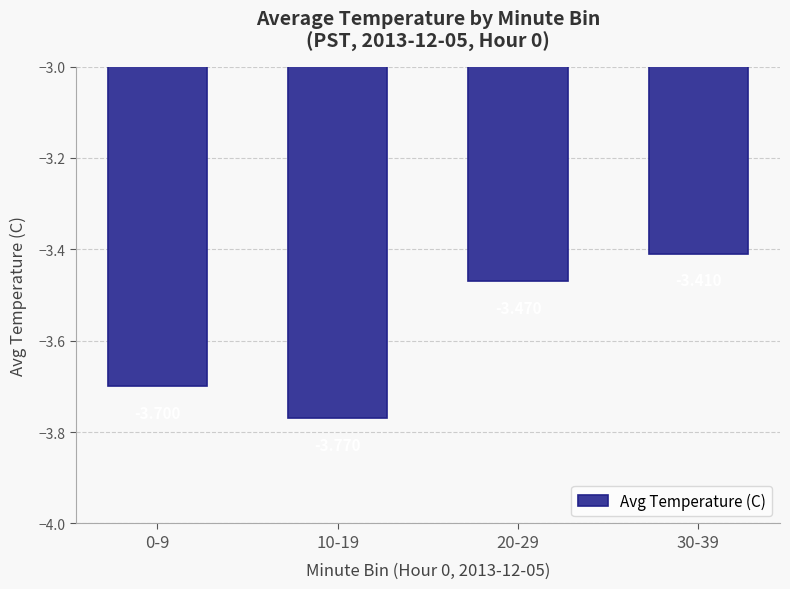

What is the change in value from 10-19 to 20-29?

+0.3